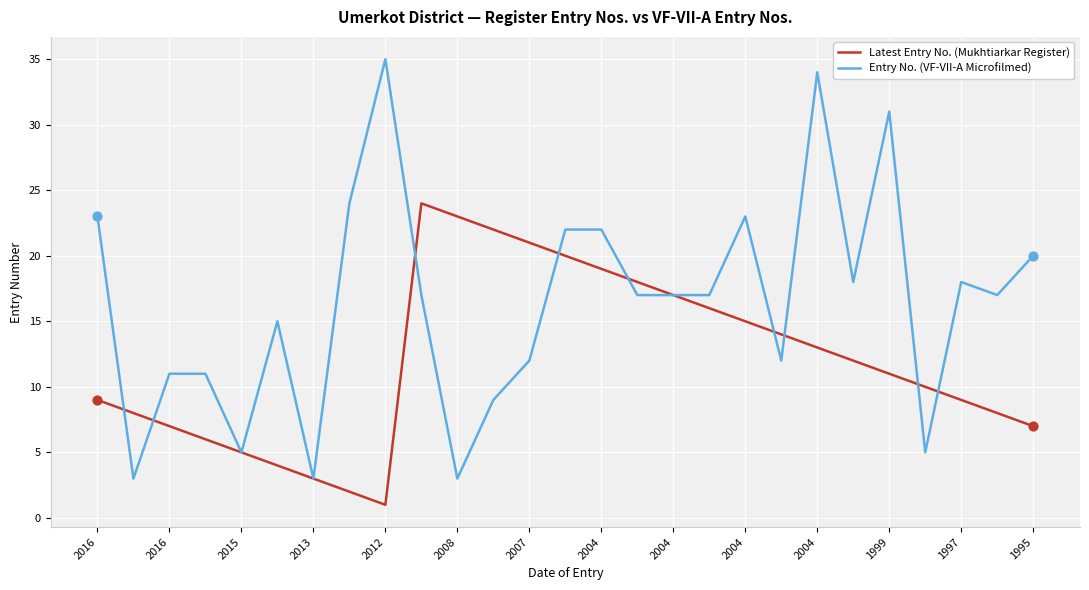

Which series has the largest total across all categories?

Entry No. (VF-VII-A Microfilmed)